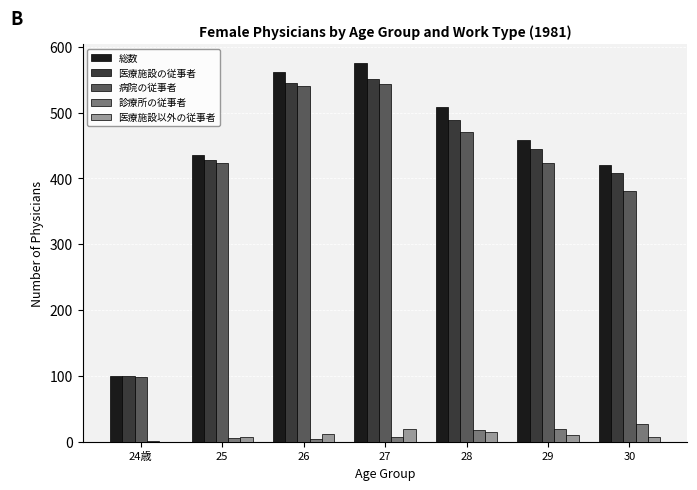

At which label is 病院の従事者 closest to 321?

30